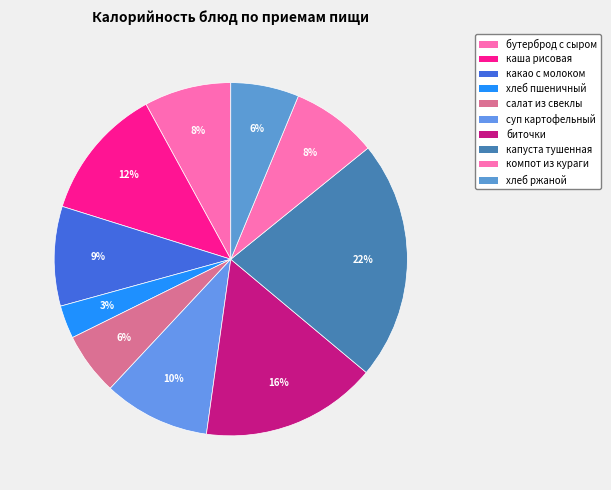

How many segments does this pie chart have?

10